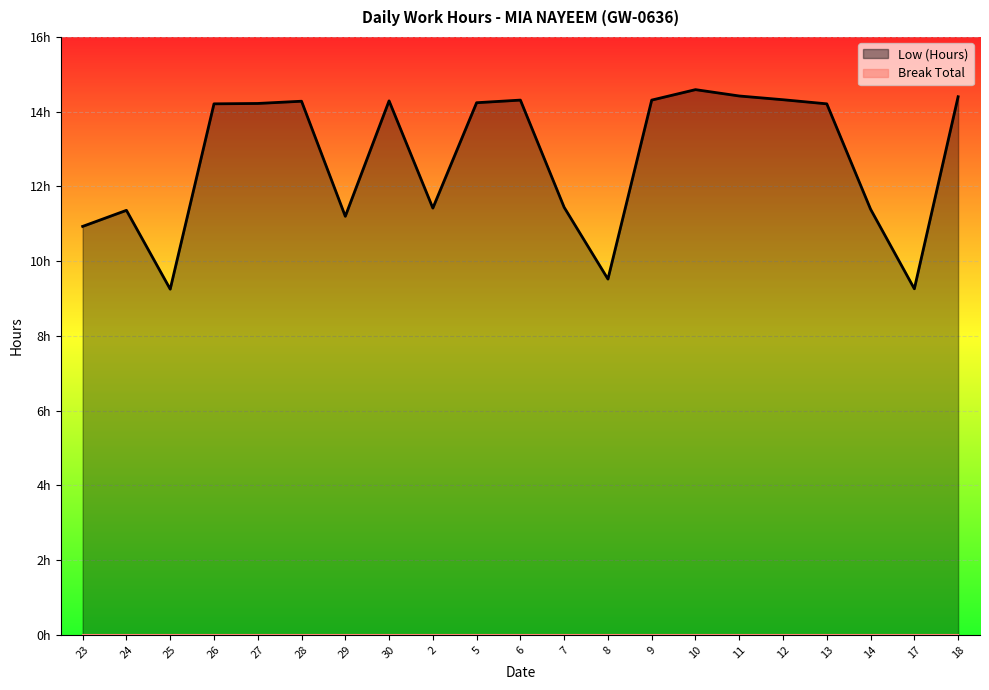

Reading left to right, list all the values displayed in this chart.

10.9	11.4	9.2	14.2	14.2	14.3	11.2	14.3	11.4	14.2	14.3	11.4	9.5	14.3	14.6	14.4	14.3	14.2	11.4	9.3	14.4